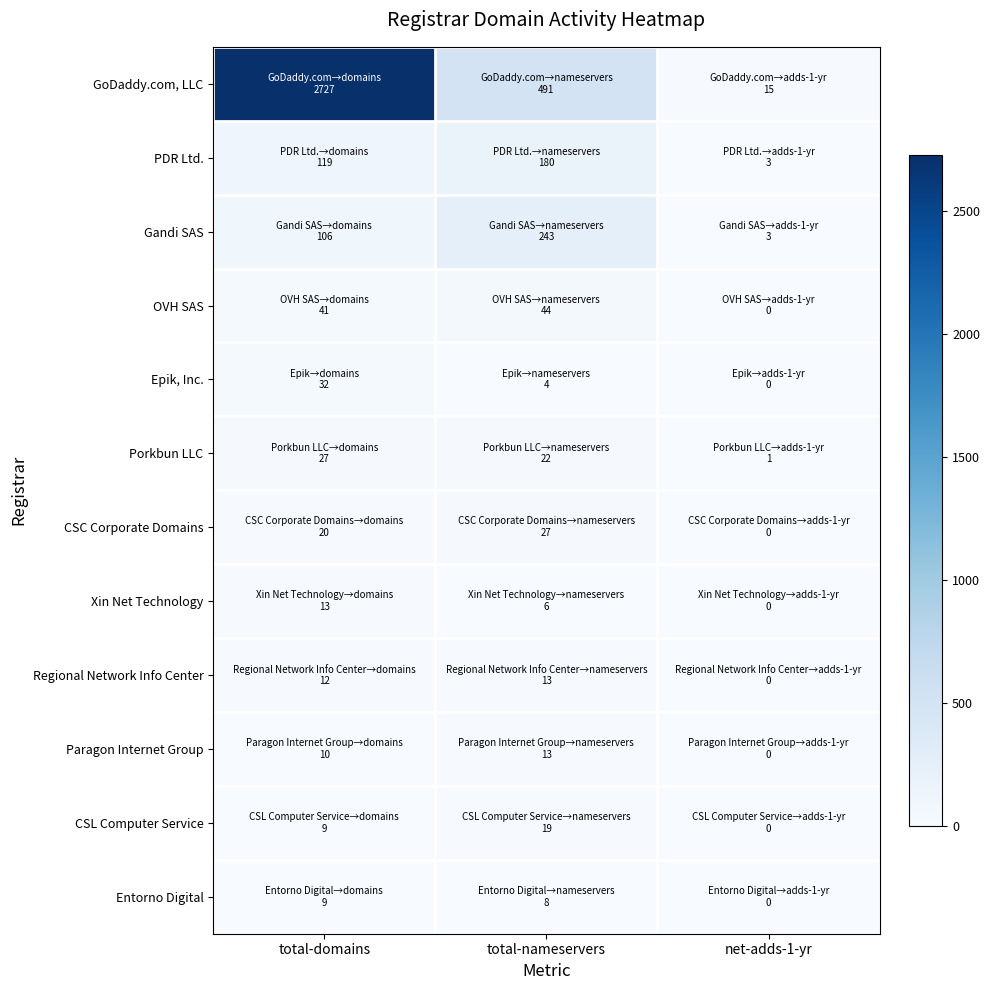

What is the maximum value shown in the chart?

2727